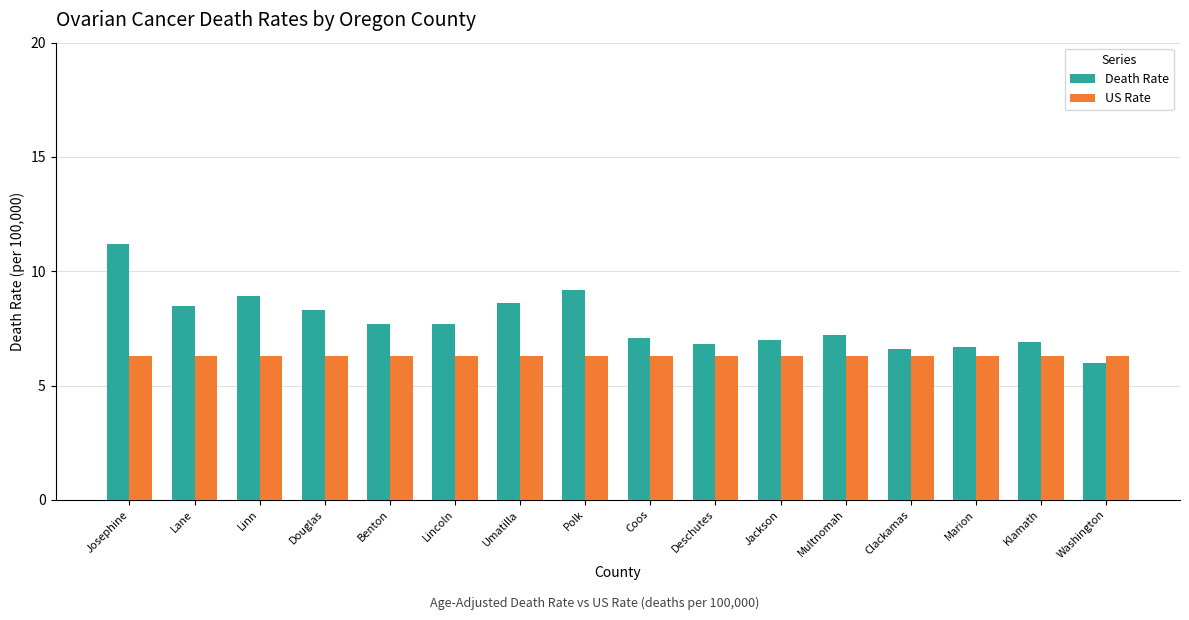

How many series are shown in this chart?

2